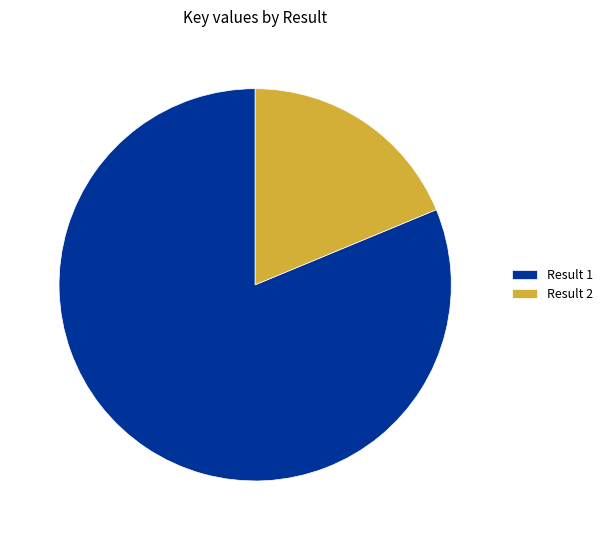

Does Result 1 account for over 50% of the chart?

Yes